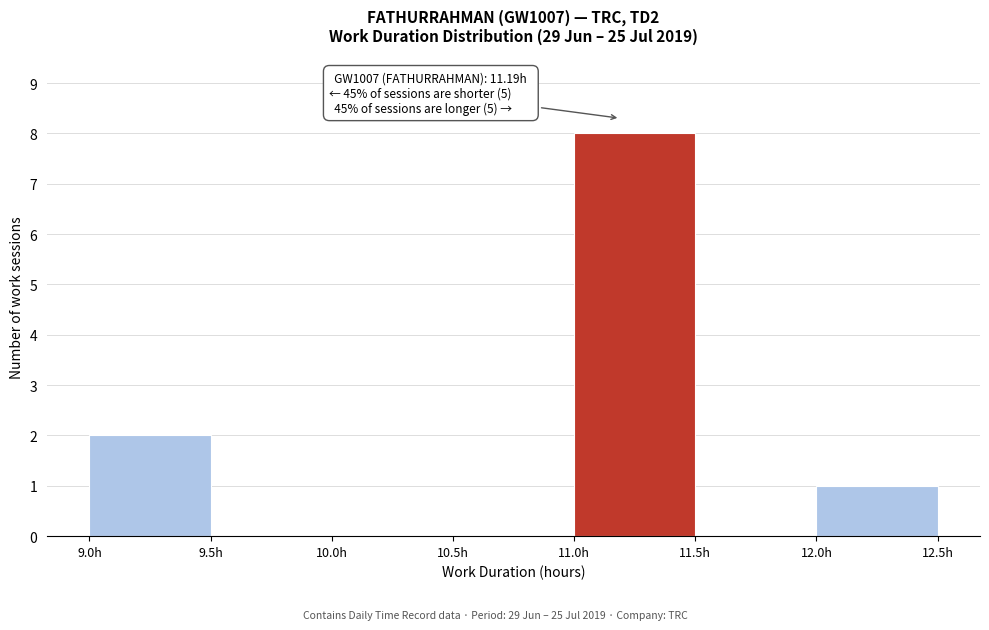

Which range on the x-axis has the tallest bar?

11.0 to 11.5